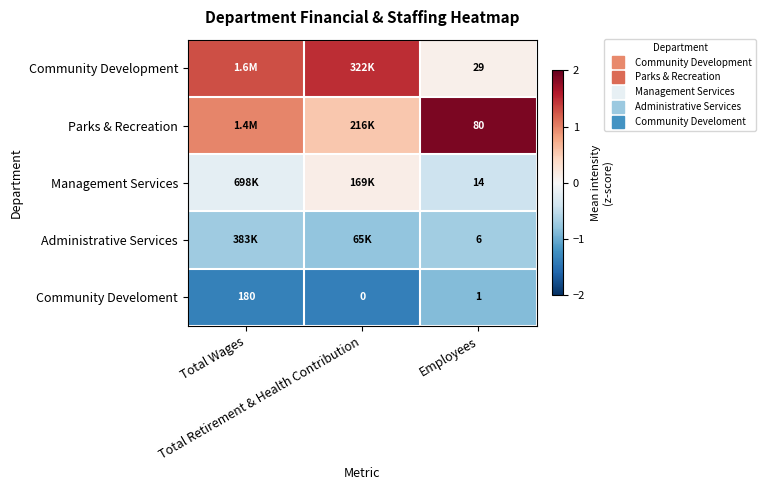

Where is Community Develoment nearest to the value -1?

Employees